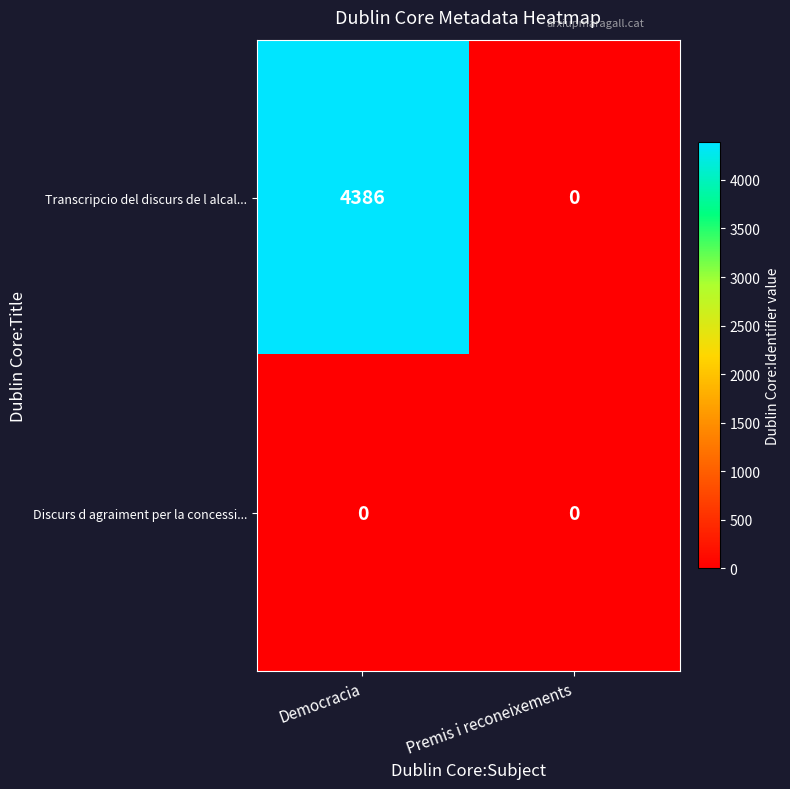

Between Democracia and Premis i reconeixements, which series saw the biggest shift?

Transcripcio del discurs de l alcal...